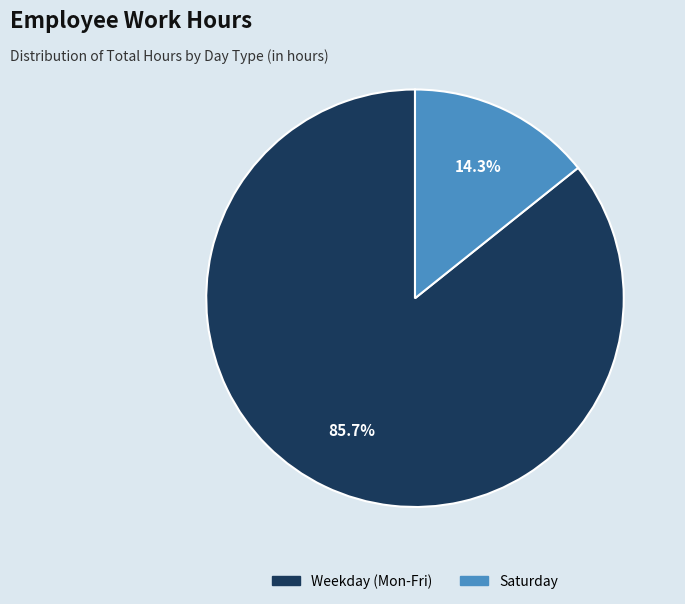

Which slice is the largest?

Weekday (Mon-Fri)